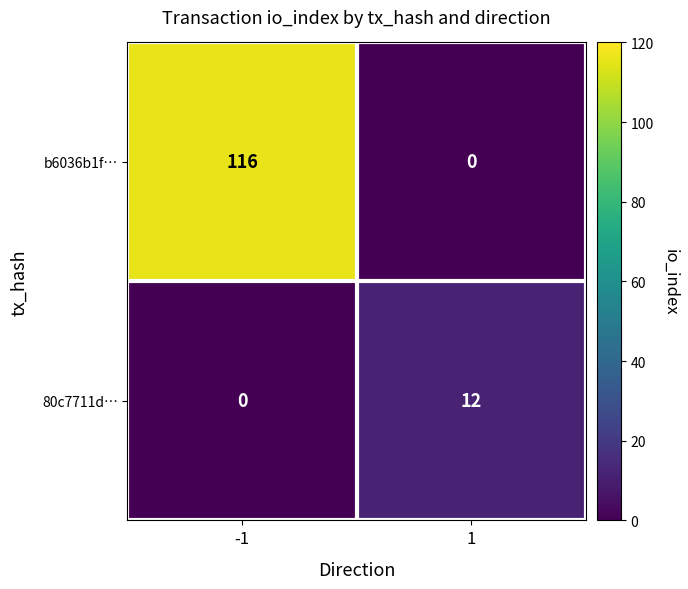

What is the greatest value displayed?

116